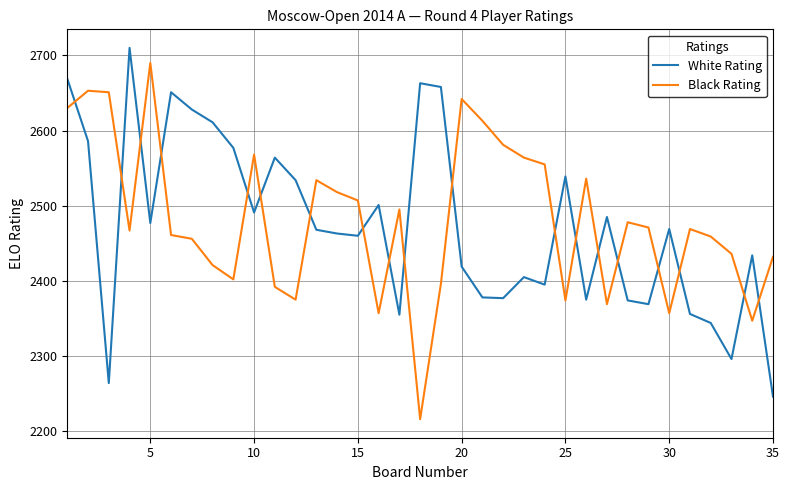

What is the difference between the second highest and minimum values in the Black Rating series?

437